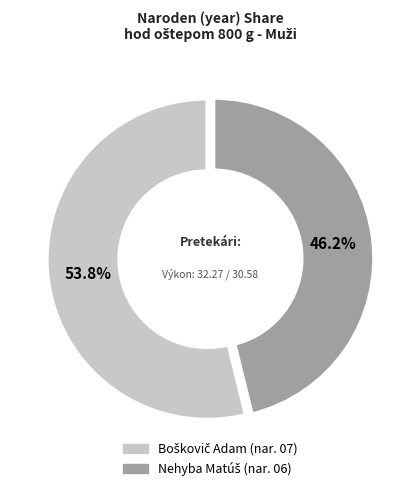

Is there a majority slice in this chart?

Yes